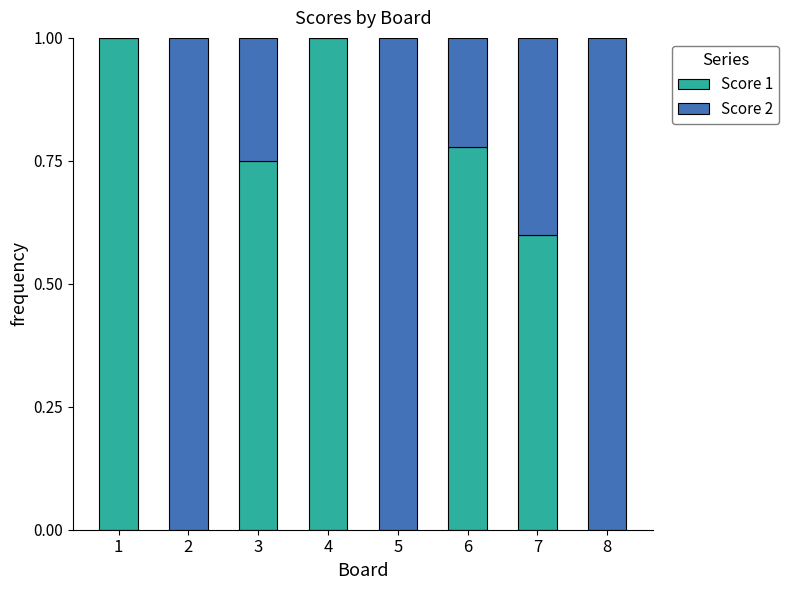

Are the bars horizontal?

No